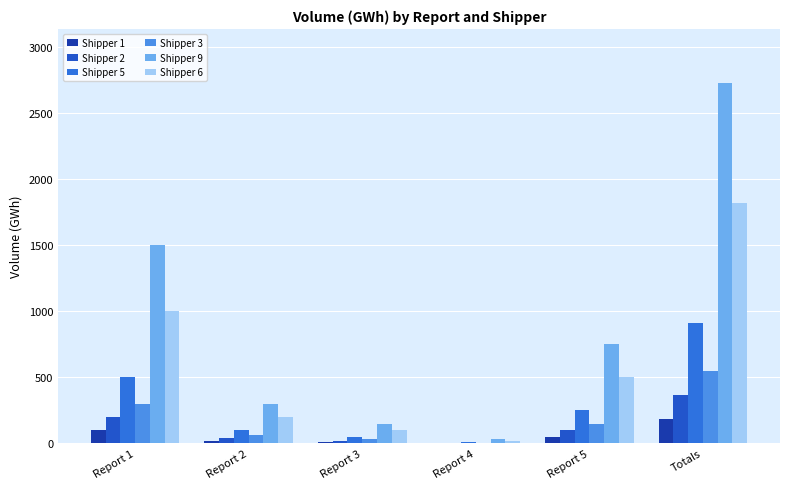

What are all the series names shown in the legend?

Shipper 1, Shipper 2, Shipper 5, Shipper 3, Shipper 9, Shipper 6